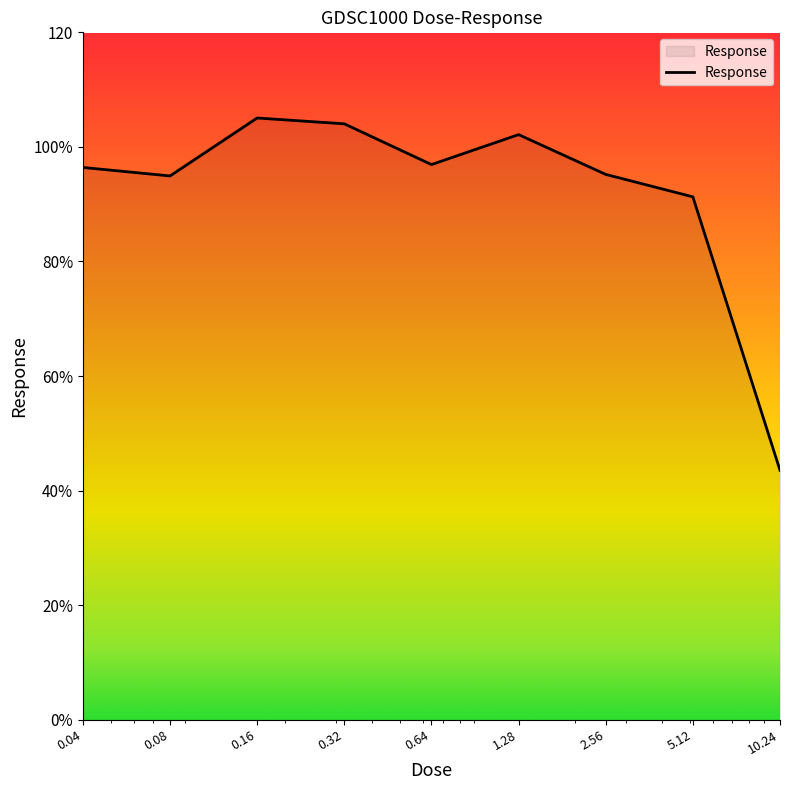

What is the label of the 1st point from the right?

10.24